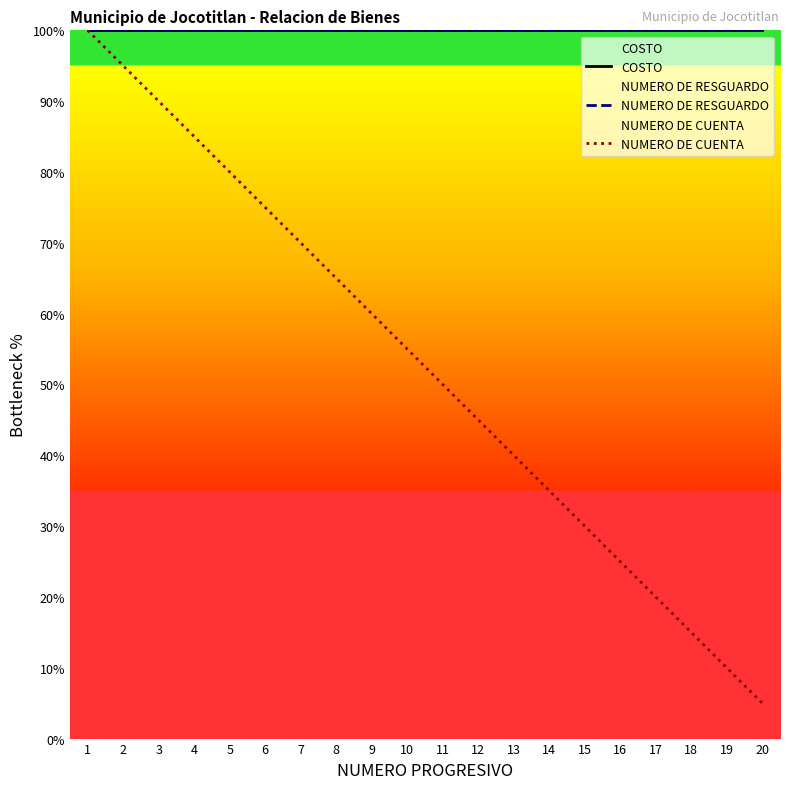

Between 1 and 9, which series saw the biggest shift?

NUMERO DE CUENTA